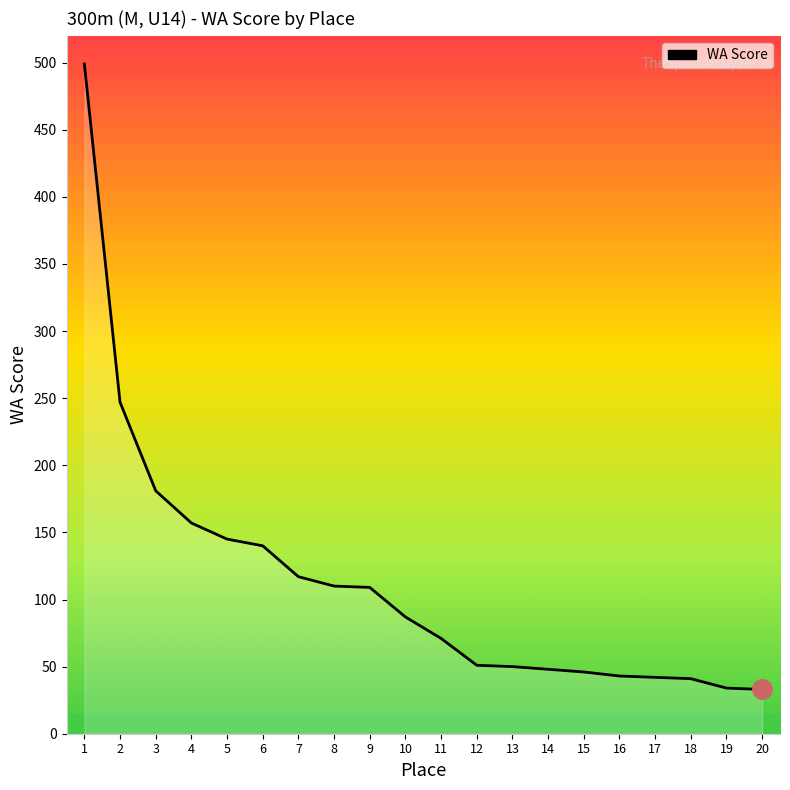

What is the difference between the maximum and minimum values?

466